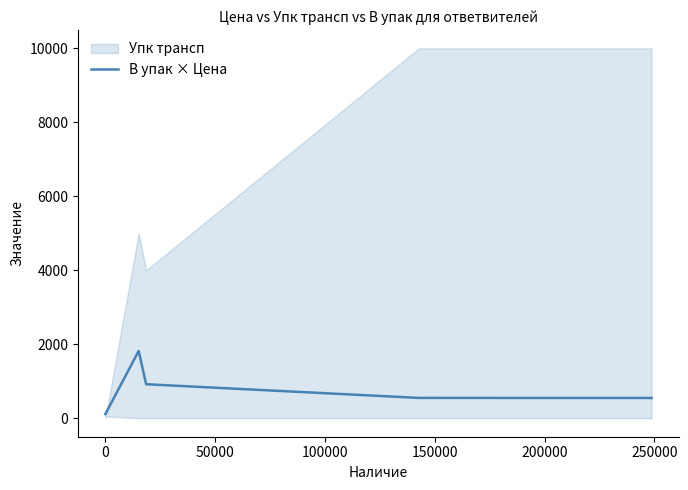

What is the maximum value for В упак × Цена?

1820.0